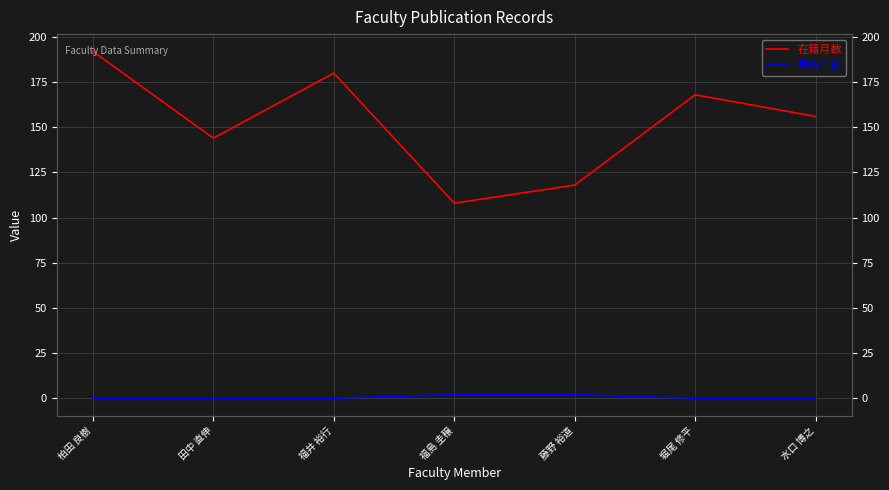

Is the value of 著作合計 at 福島 圭穣 greater than the value of 在籍月数 at 水口 博之?

No